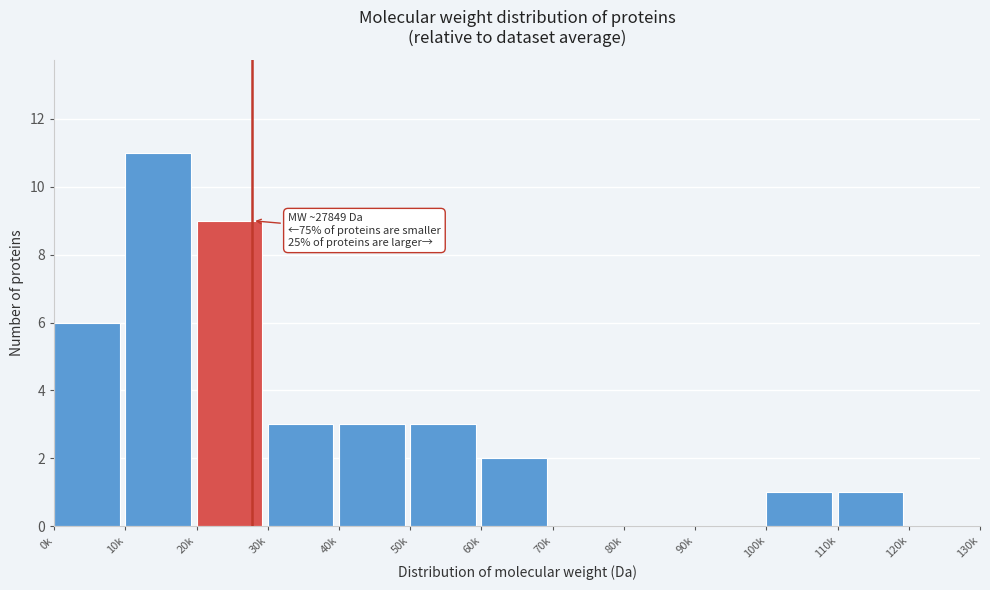

Reading left to right, what are all the values shown in this chart?

0k=6	10k=11	20k=9	30k=3	40k=3	50k=3	60k=2	70k=0	80k=0	90k=0	100k=1	110k=1	120k=0